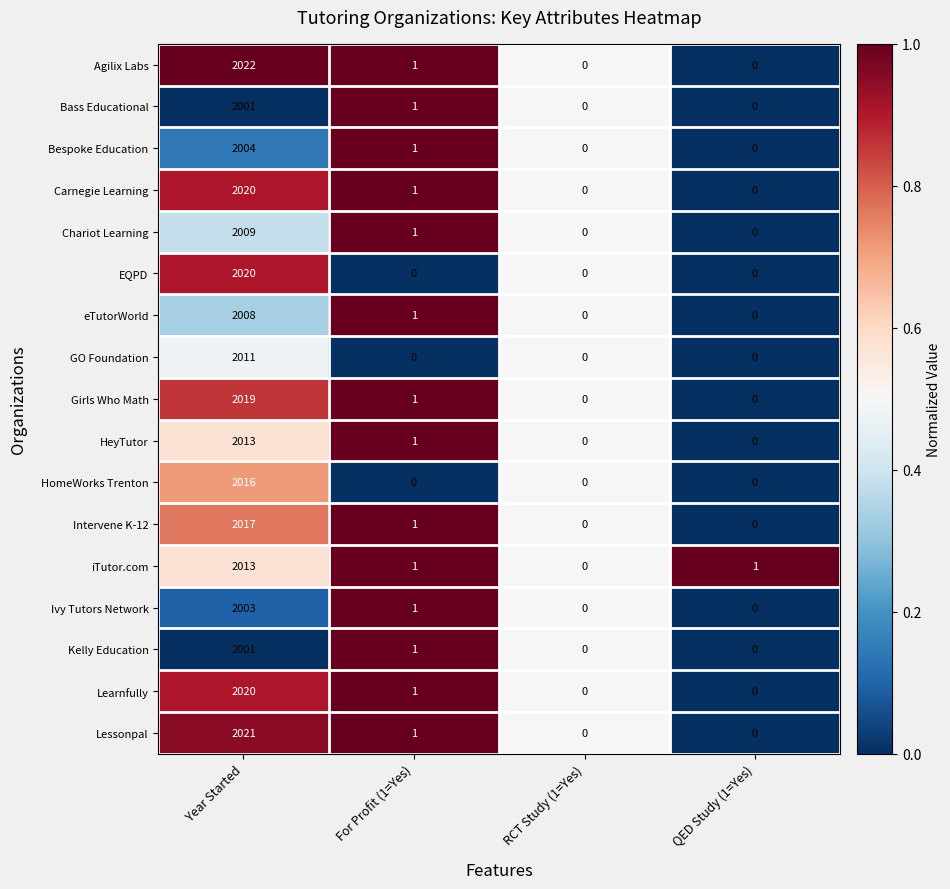

At which label does Carnegie Learning first exceed 1?

Year Started